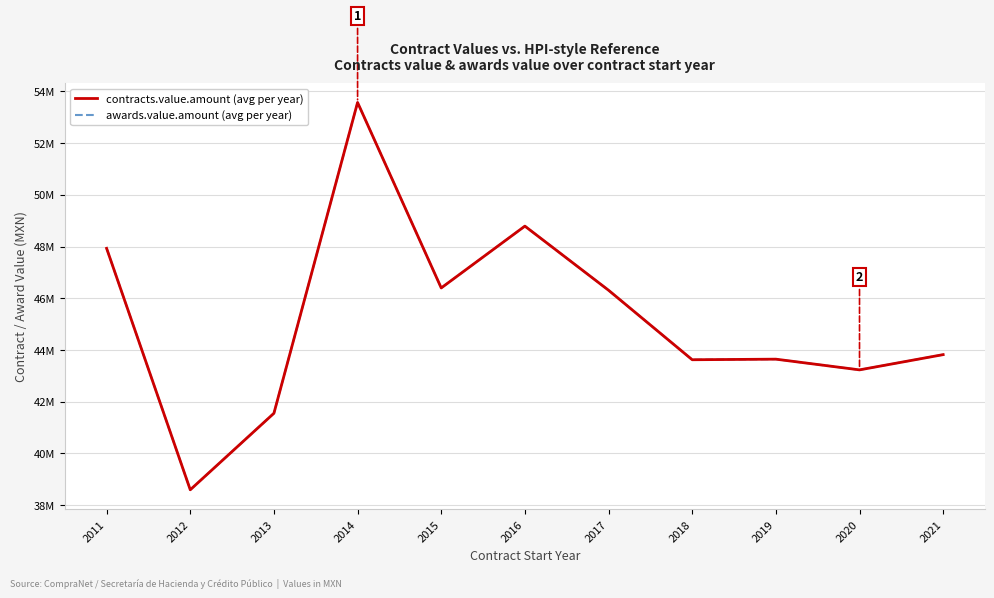

Is this an area chart (filled region under the line)?

No